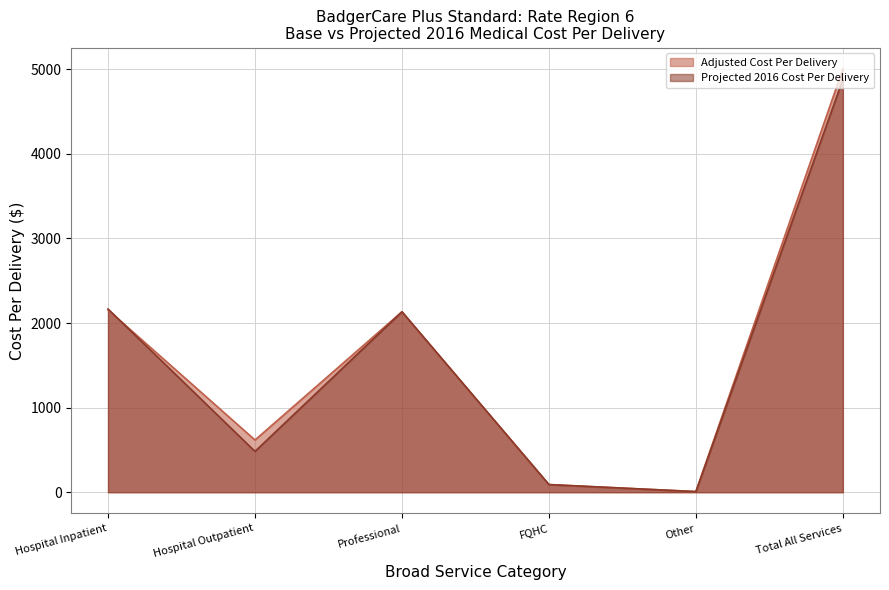

What is the label of the 1st point from the left?

Hospital Inpatient